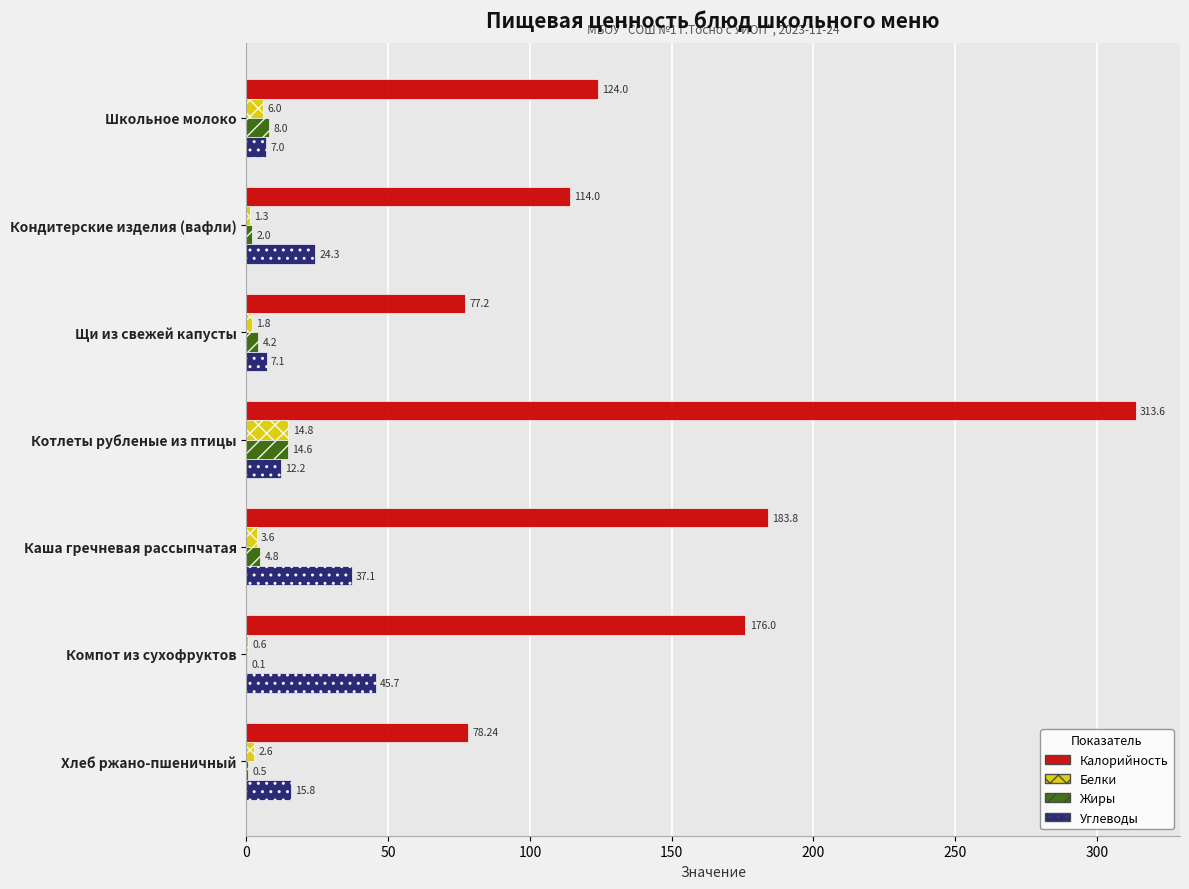

How many data points in Белки are above 2?

4